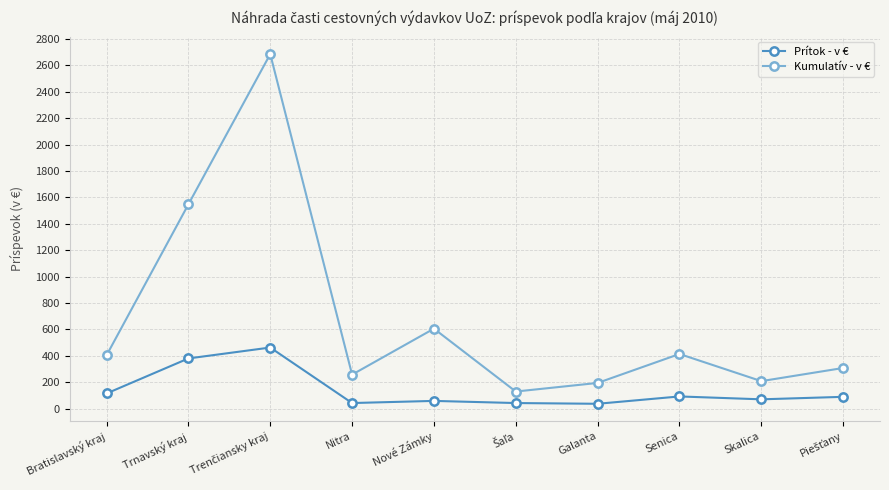

What is the label of the 10th point from the right?

Bratislavský kraj